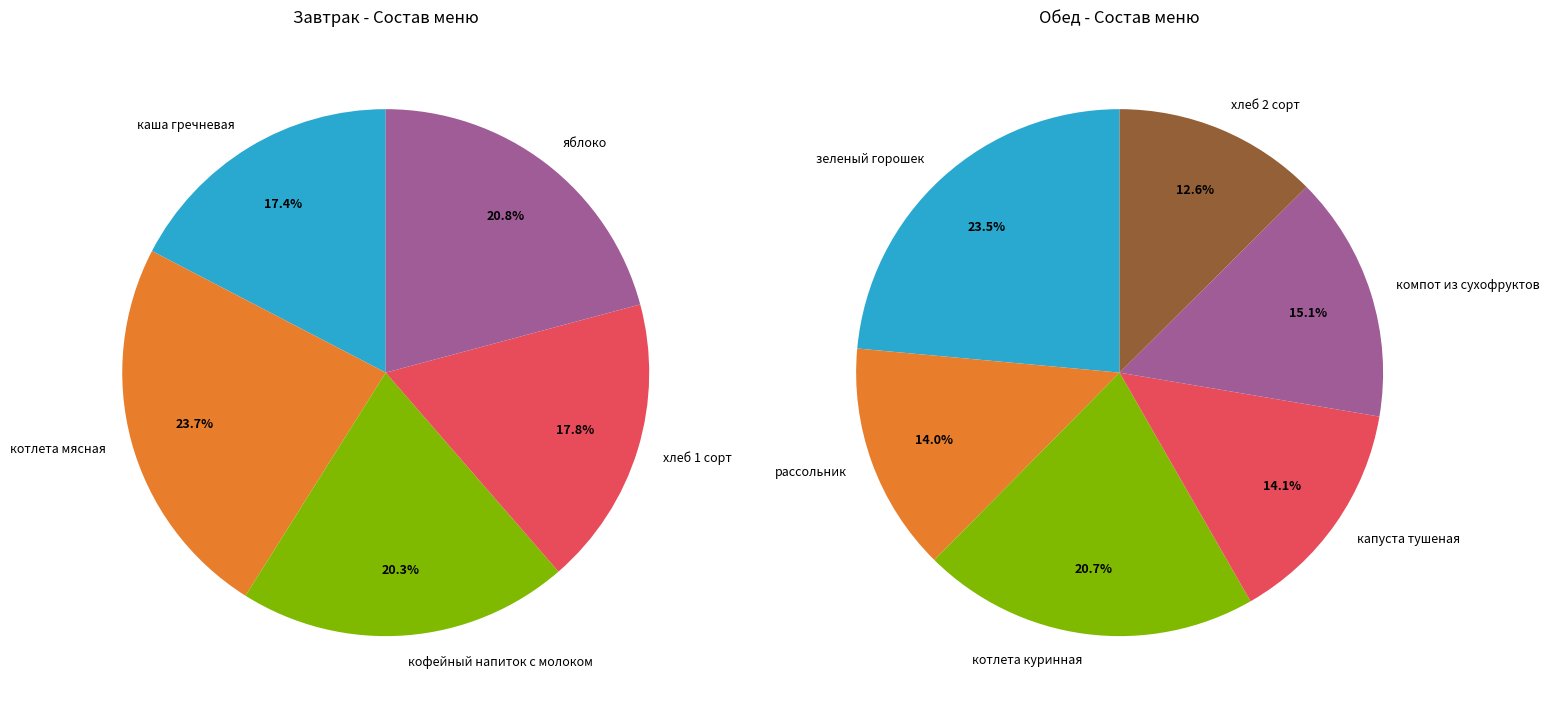

Does any single category account for the majority?

No